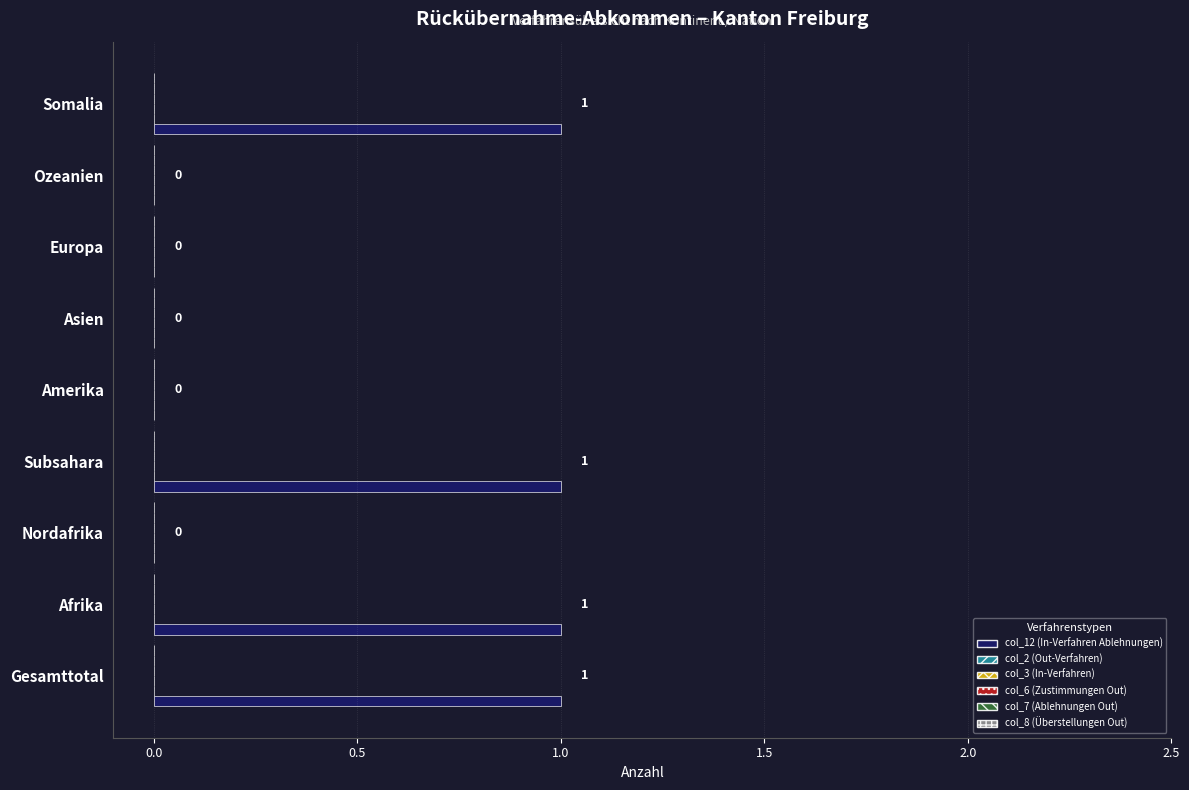

What is the sum of all values?

4